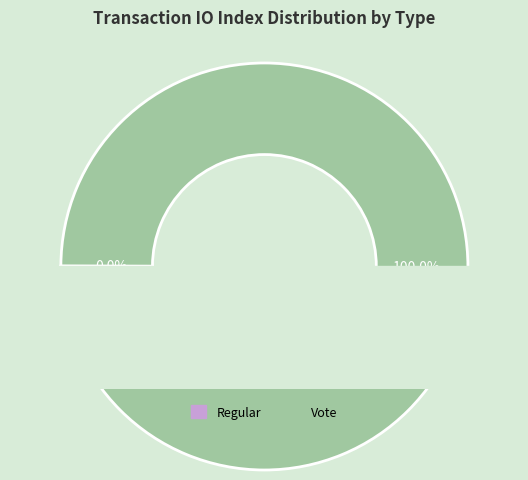

What percentage is NOT represented by Regular?

100.0%